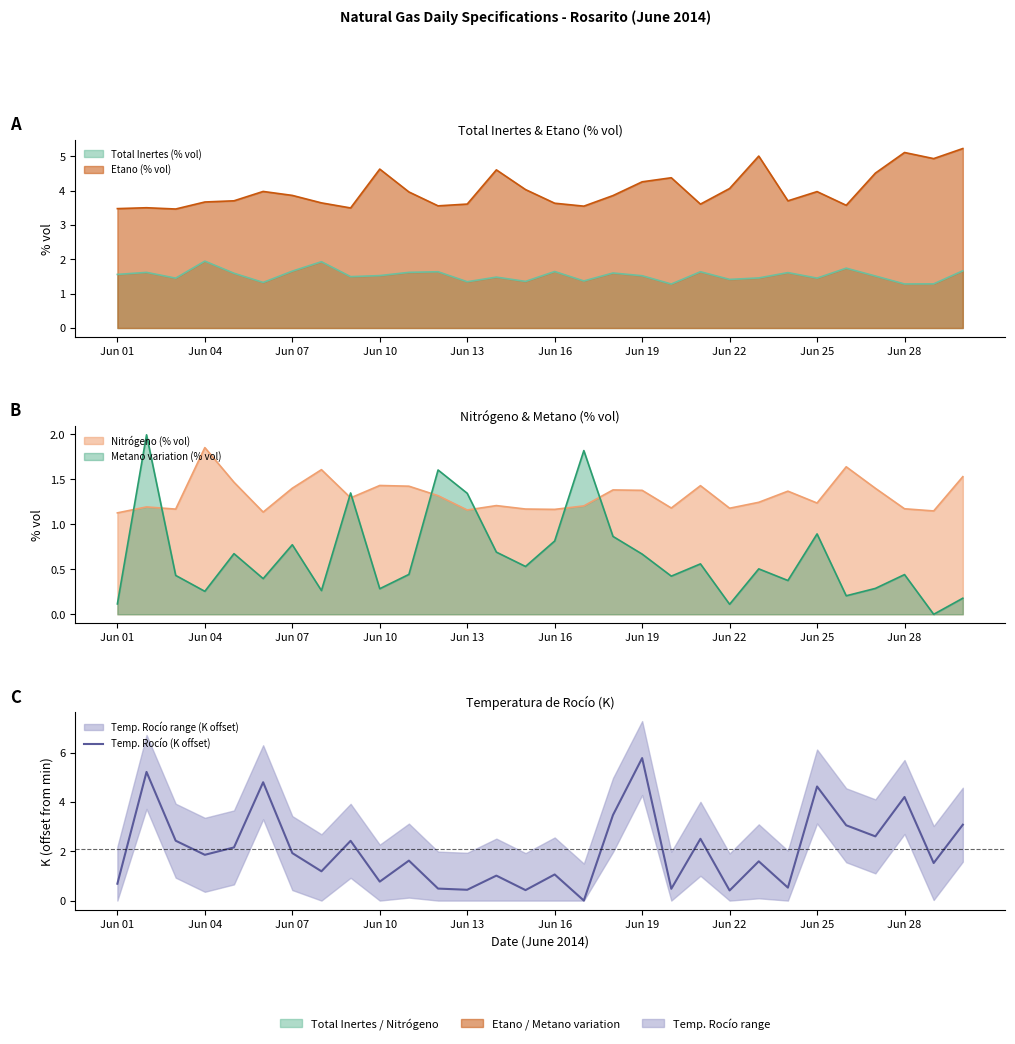

How many points are higher than both their immediate neighbors (excluding endpoints)?

11